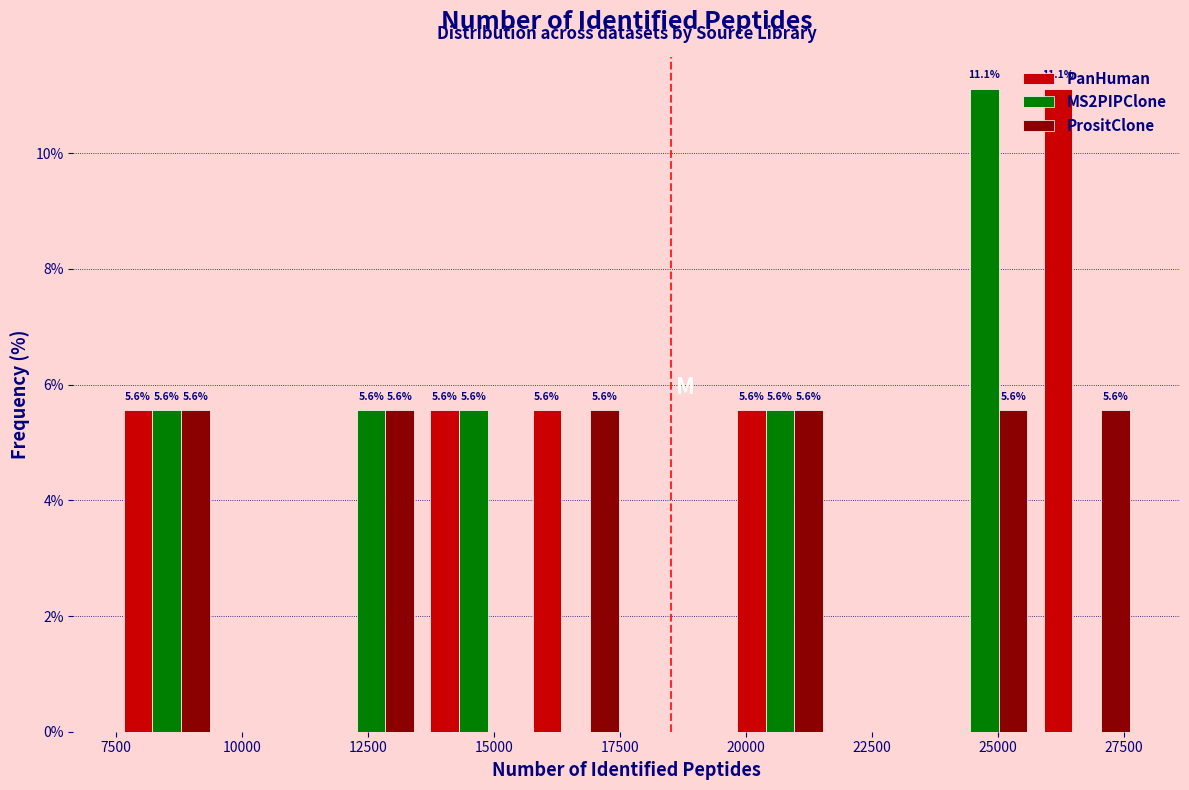

In the PanHuman series, which range on the x-axis has the tallest bar?

25500 to 28000